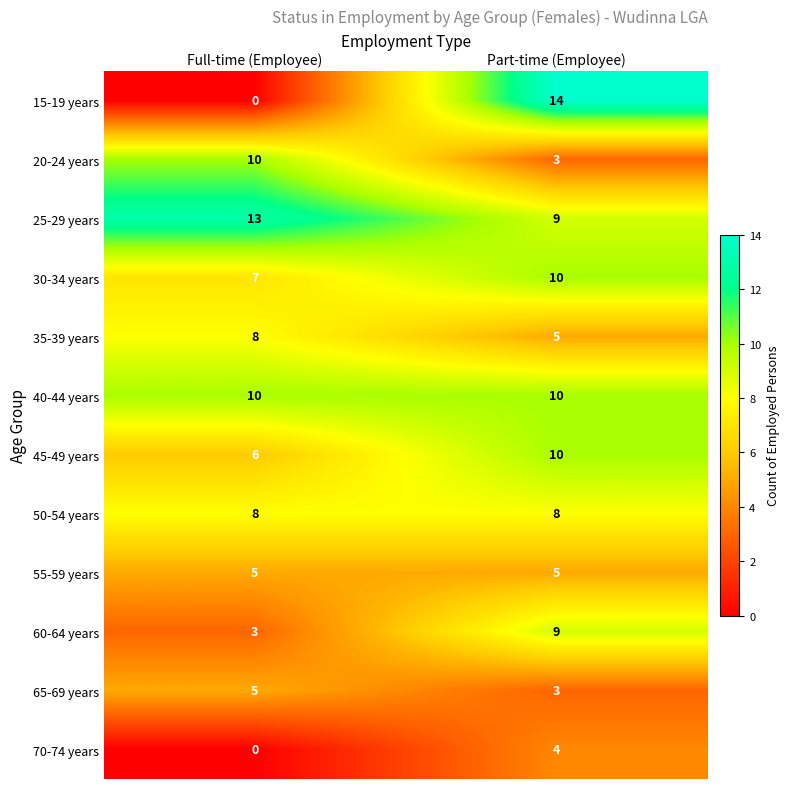

What is the sum of the 40-44 years values at Full-time (Employee) and Part-time (Employee)?

20